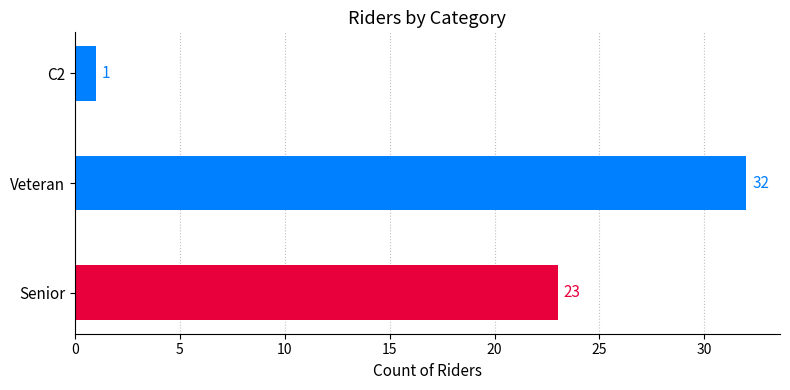

What is the minimum value shown in the chart?

1